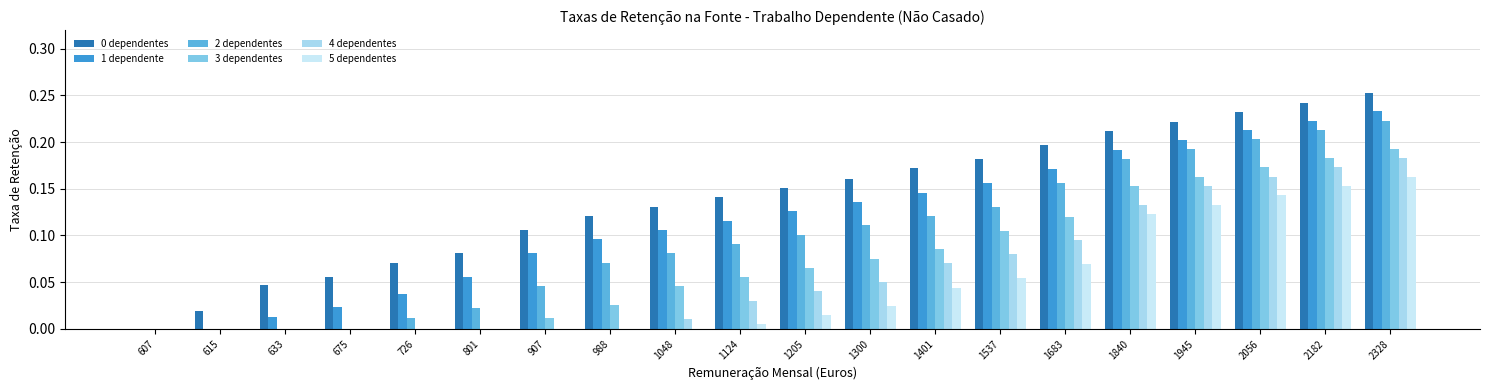

List the labels in order of 2 dependentes value, smallest first.

607, 615, 633, 675, 726, 801, 907, 988, 1048, 1124, 1205, 1300, 1401, 1537, 1683, 1840, 1945, 2056, 2182, 2328